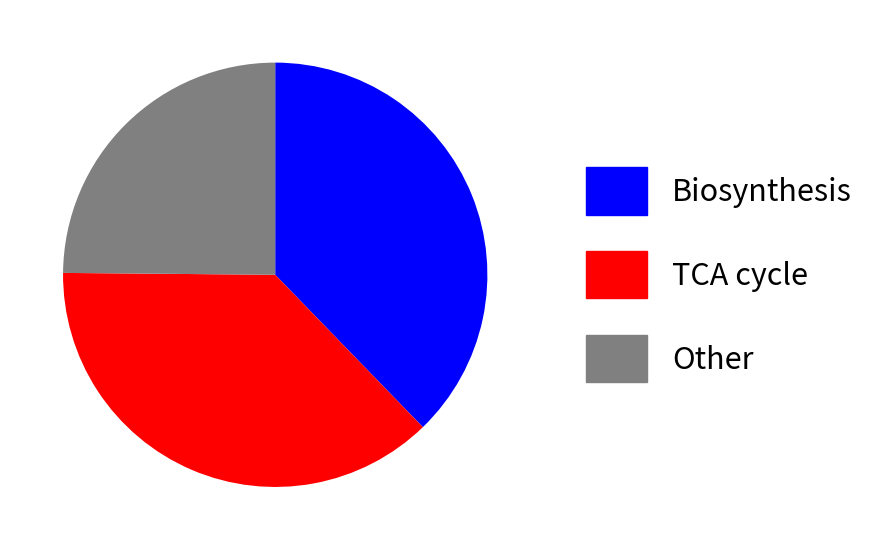

Which slice is the smallest?

Other